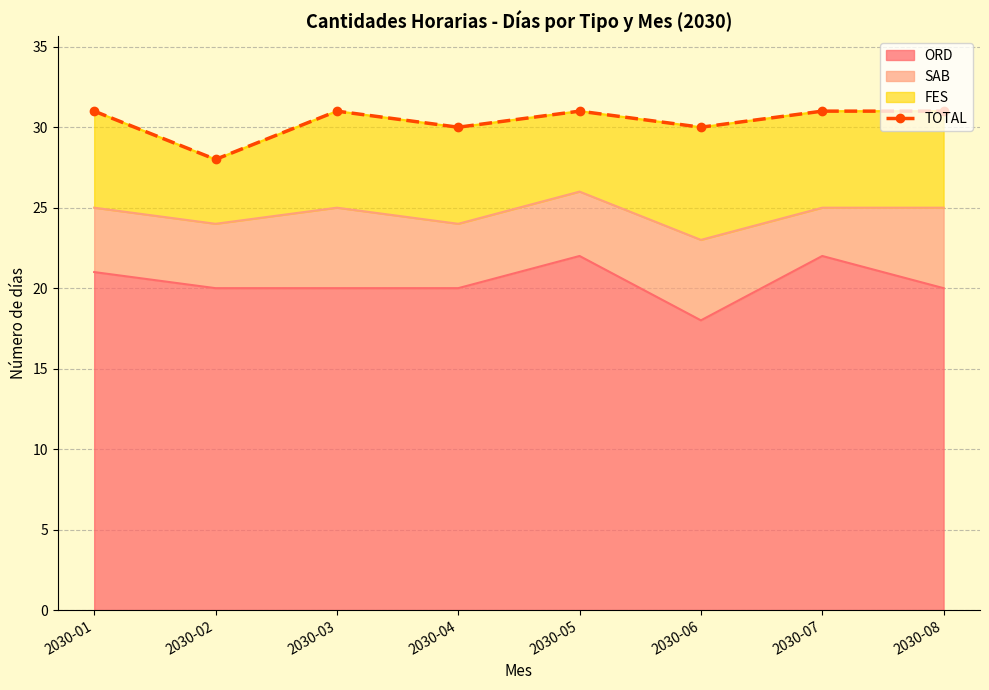

The ORD series shows 20 at 2030-04. True or false?

True